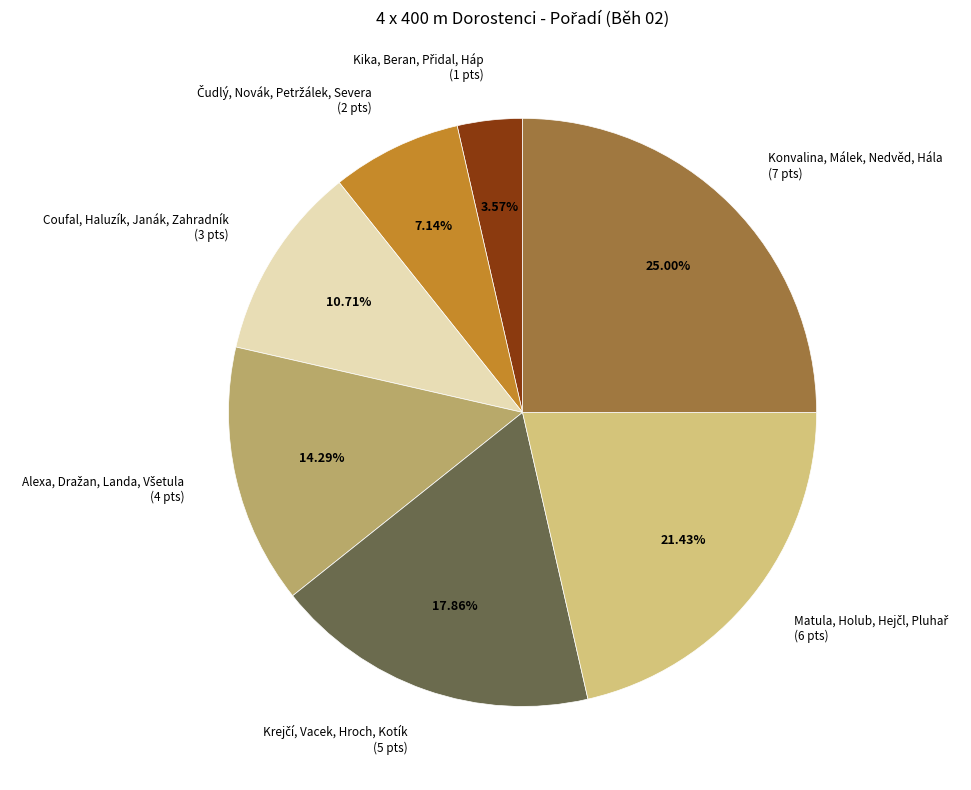

Is there any slice that represents more than half of the pie?

No